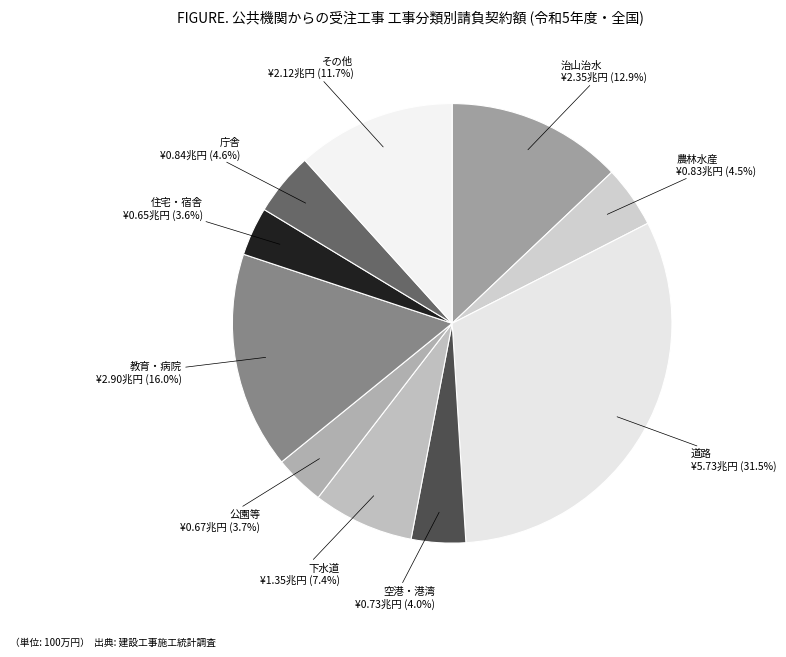

To the nearest percent, what is the difference between the largest and smallest slice percentages?

28%